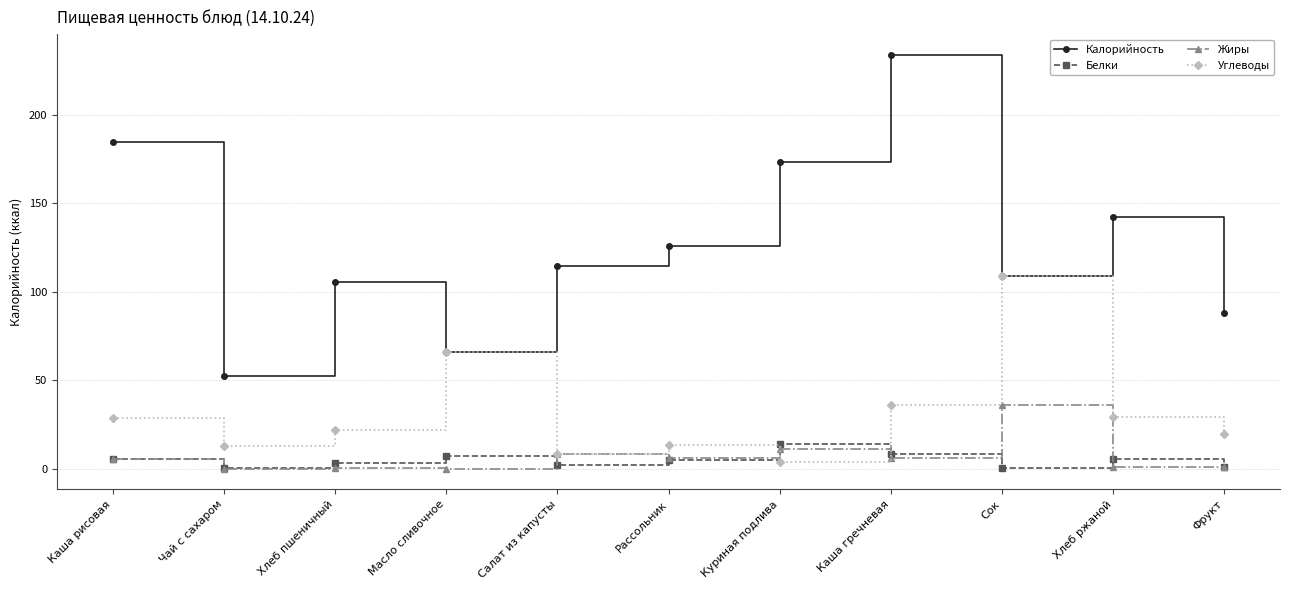

Which series changed the most between Куриная подлива and Сок?

Углеводы